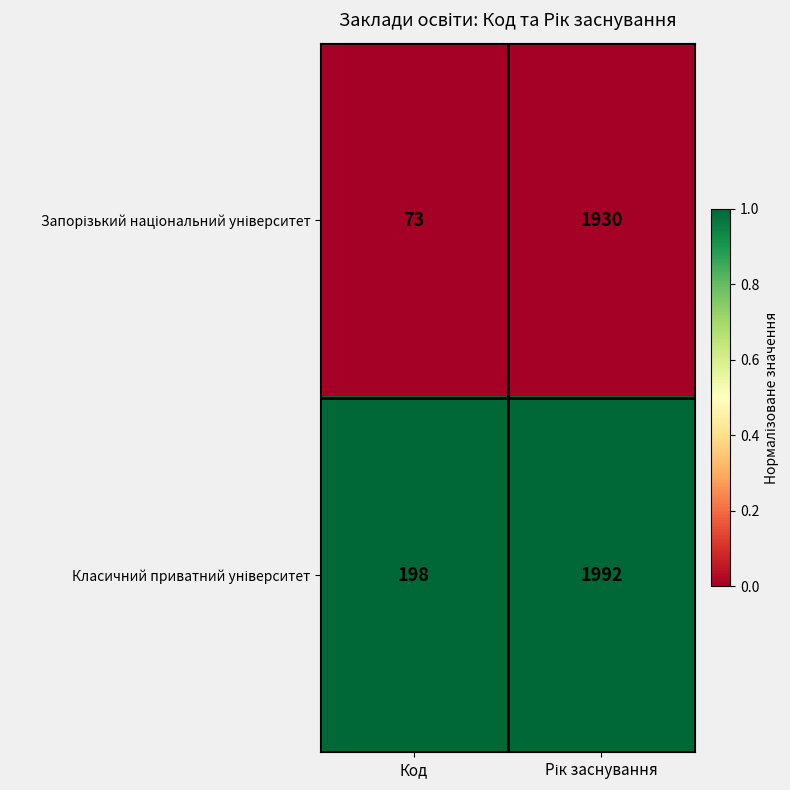

What is the greatest value displayed?

1992